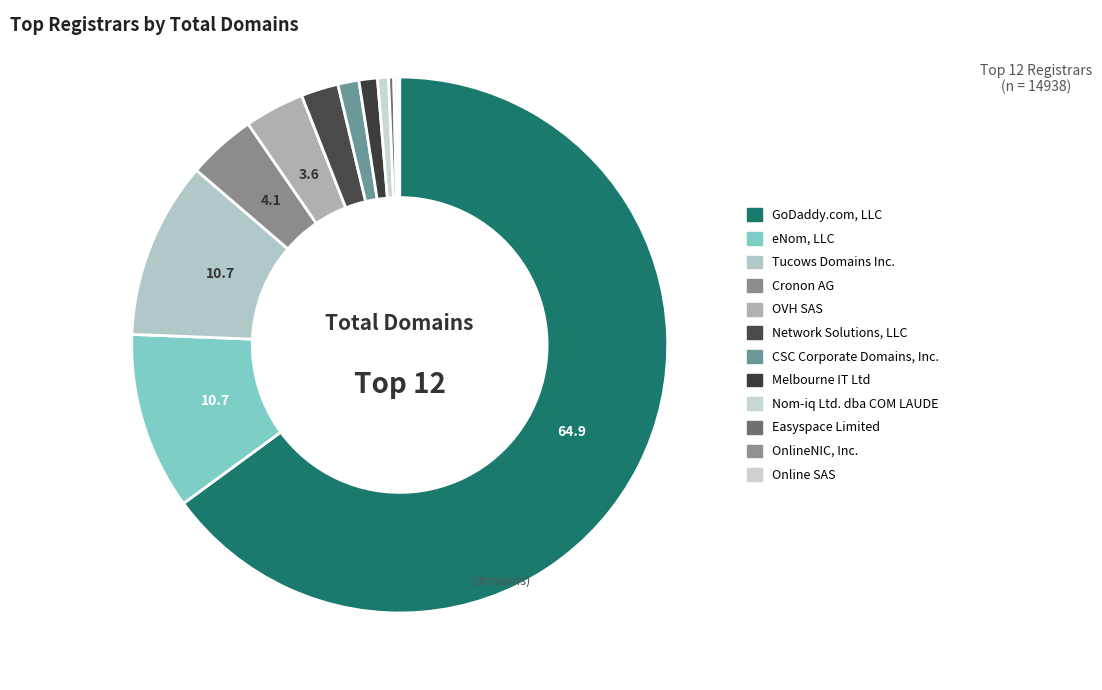

Which slice represents more than half of the pie?

GoDaddy.com, LLC